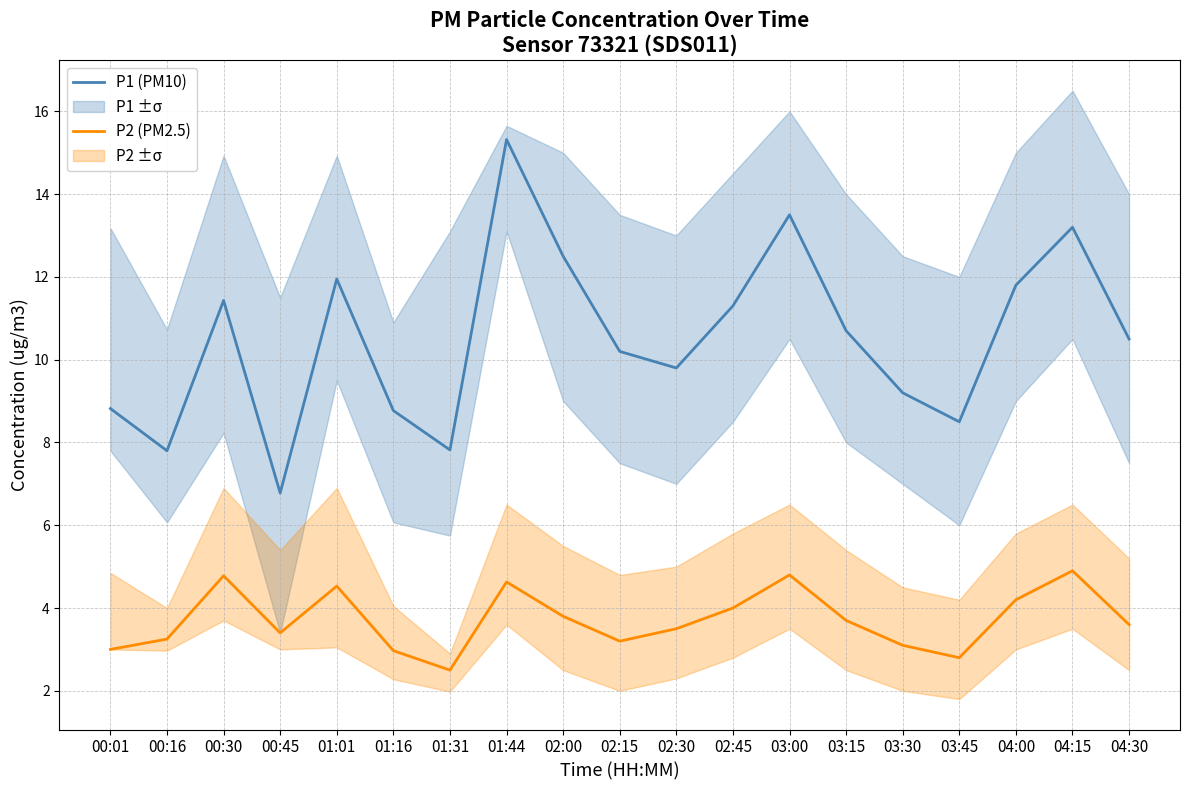

True or false: P1 (PM10) and P2 (PM2.5) cross at least once.

False